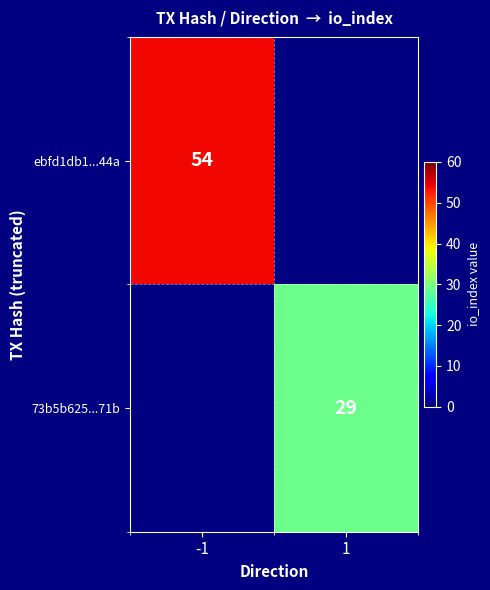

The value of ebfd1db1...44a at -1 is 96. True or false?

False